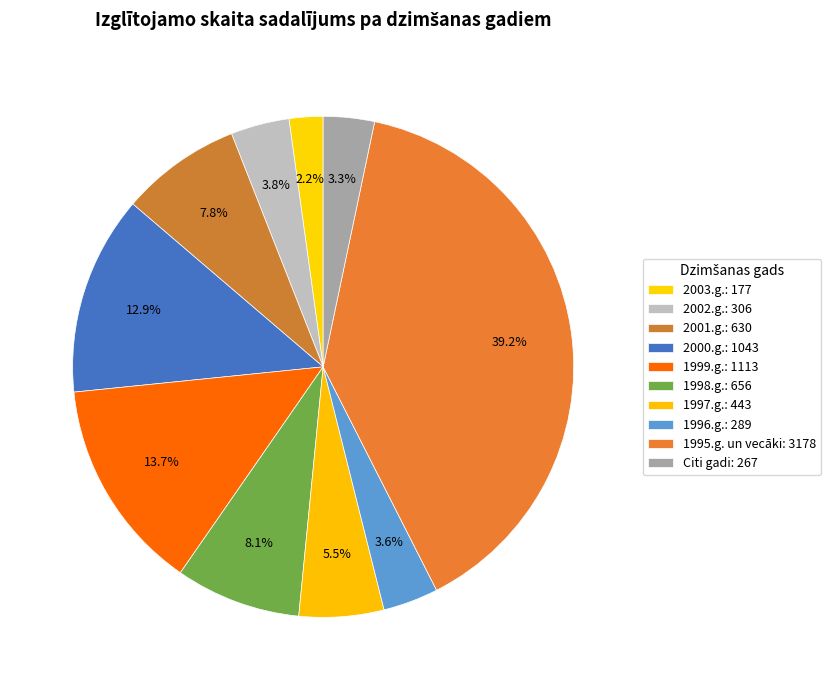

How many slices are in this pie chart?

10